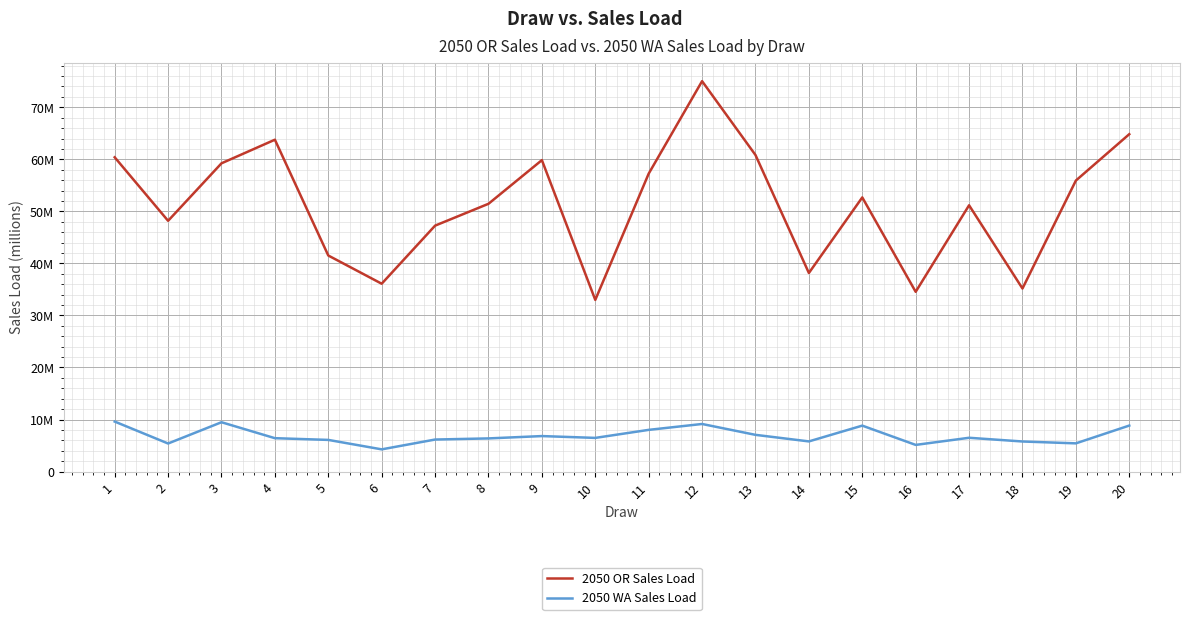

What are all the series names shown in the legend?

2050 OR Sales Load, 2050 WA Sales Load